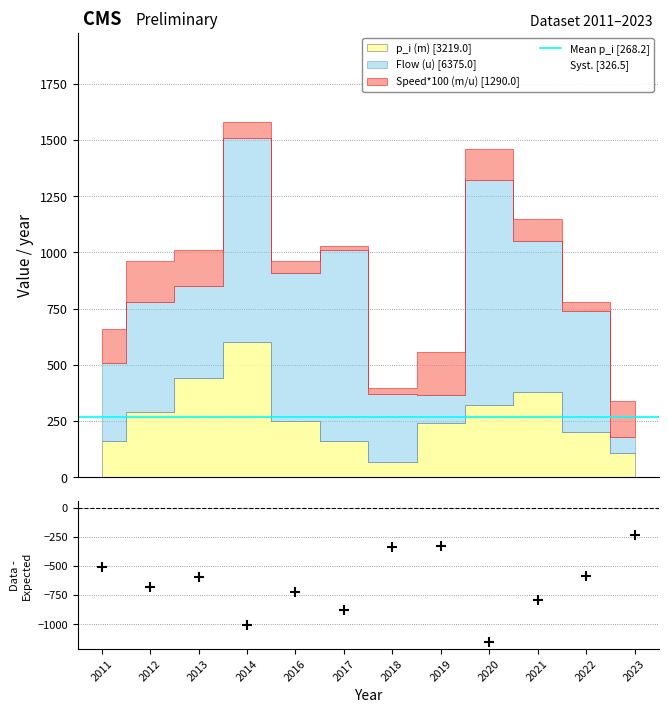

At which category is the sum across all series the highest?

2014